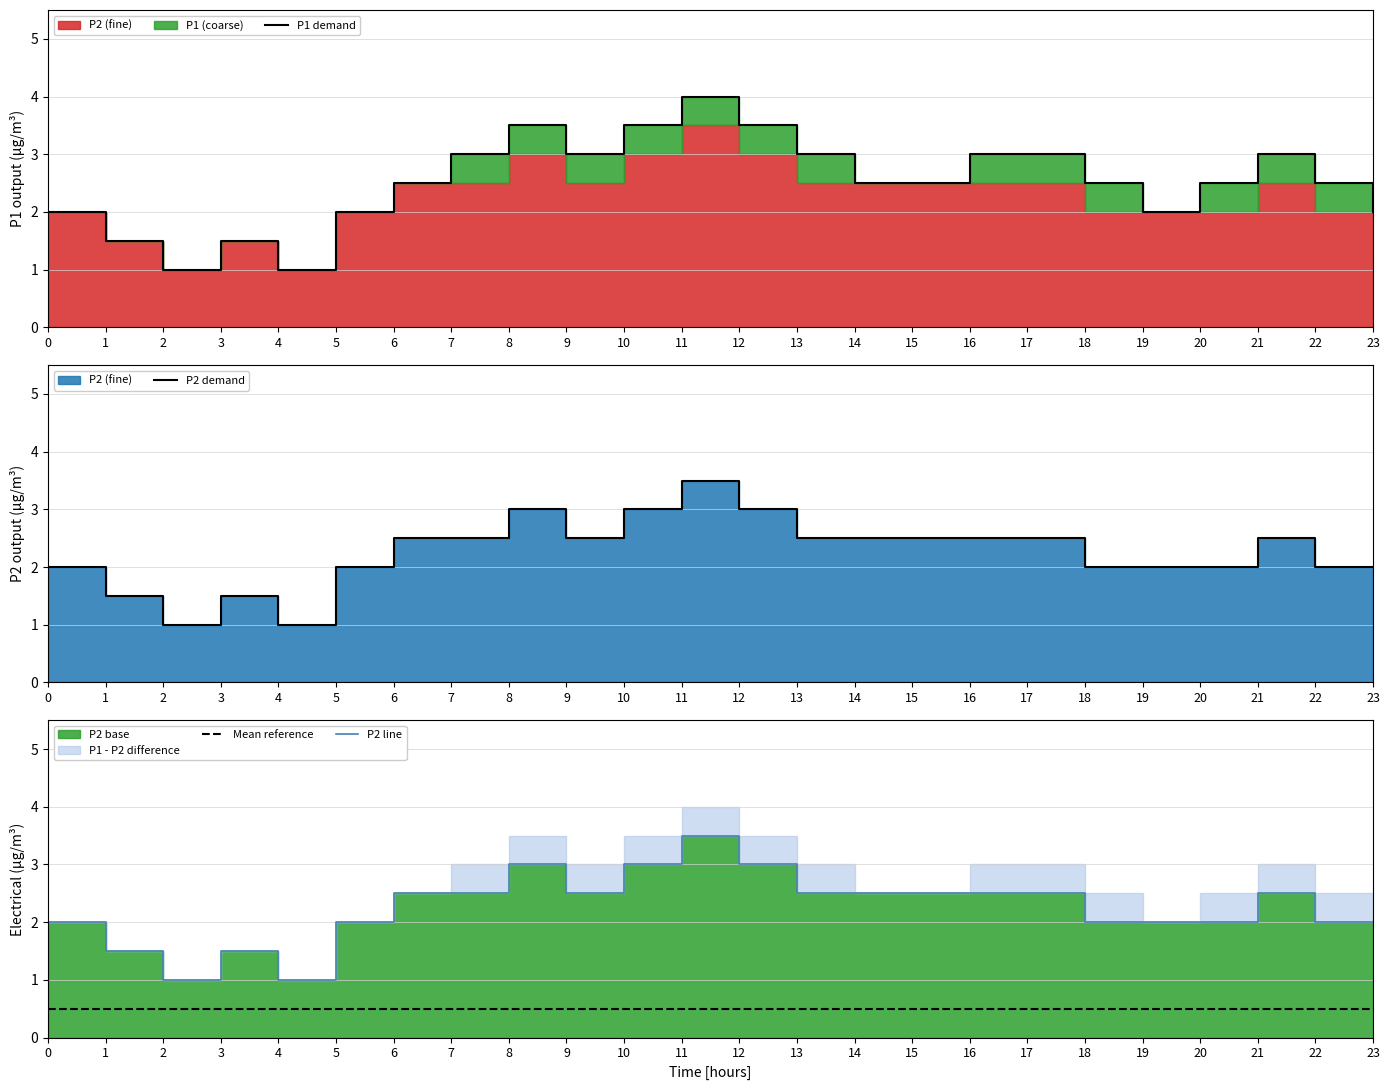

What is the maximum value for P2 demand?

3.5